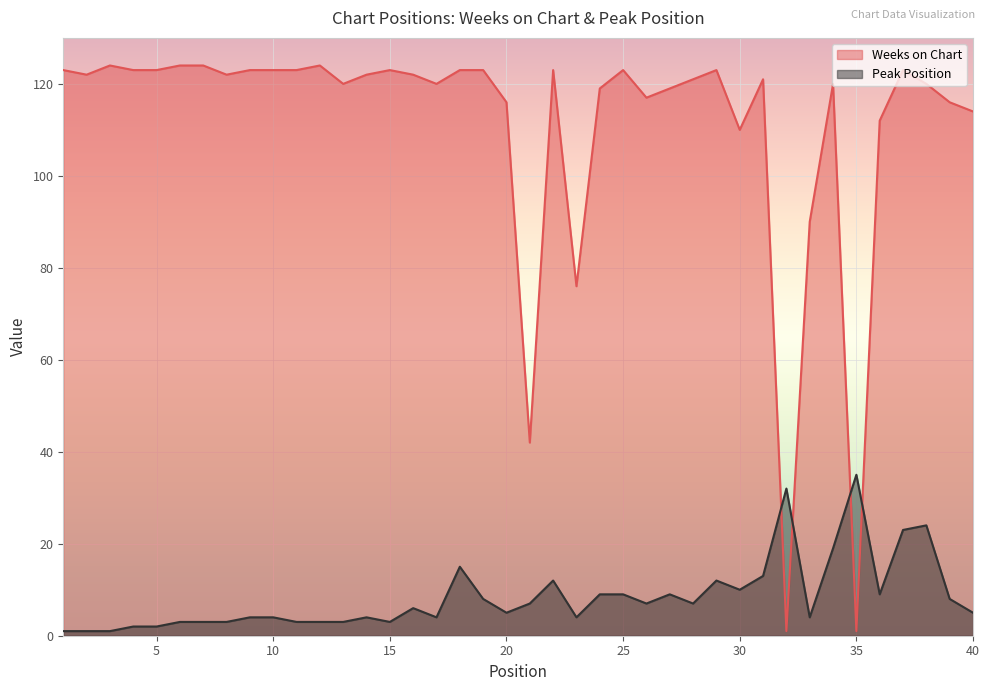

Between which two adjacent categories do Weeks on Chart and Peak Position first intersect?

31 and 32